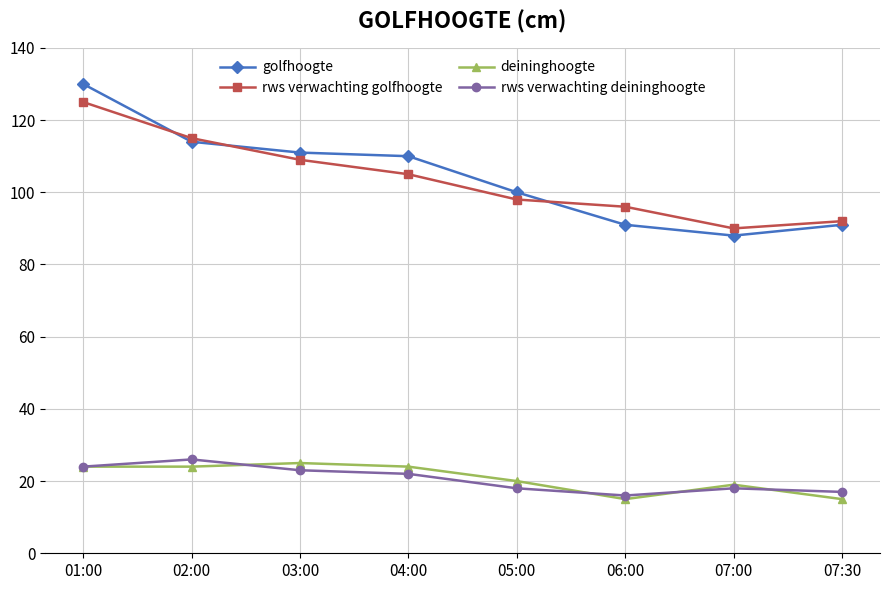

What is the average value of the golfhoogte series?

104